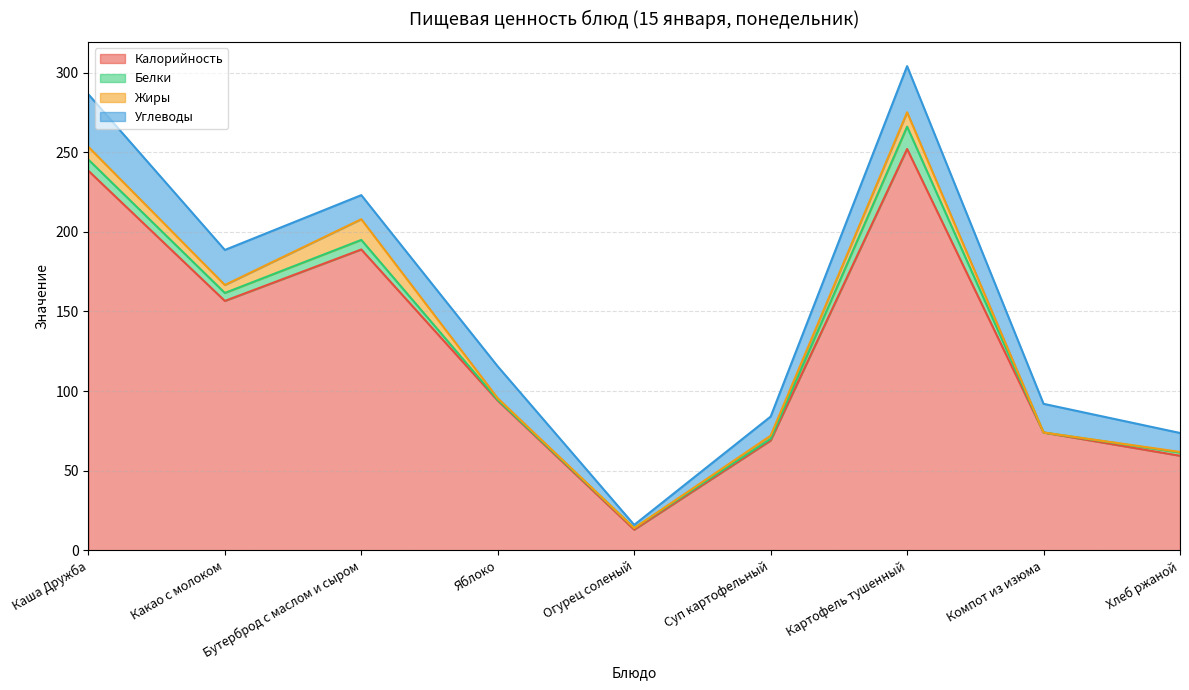

Which series has the widest spread of values?

Калорийность